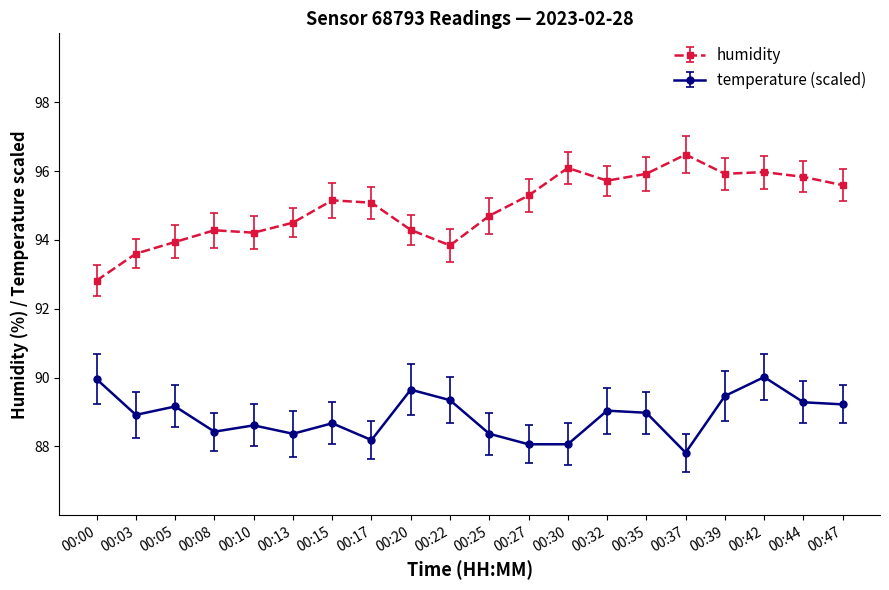

What is the smallest value displayed?

87.8